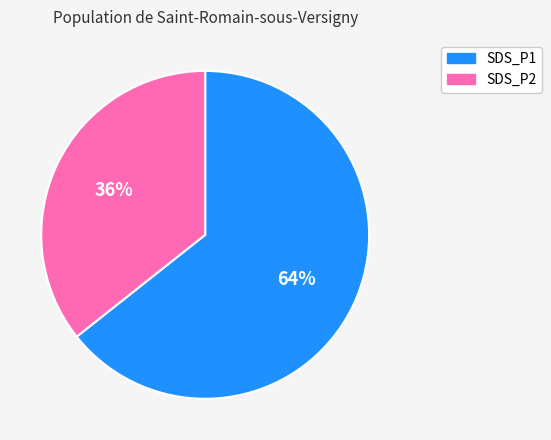

To the nearest percent, what is the average slice percentage?

50%